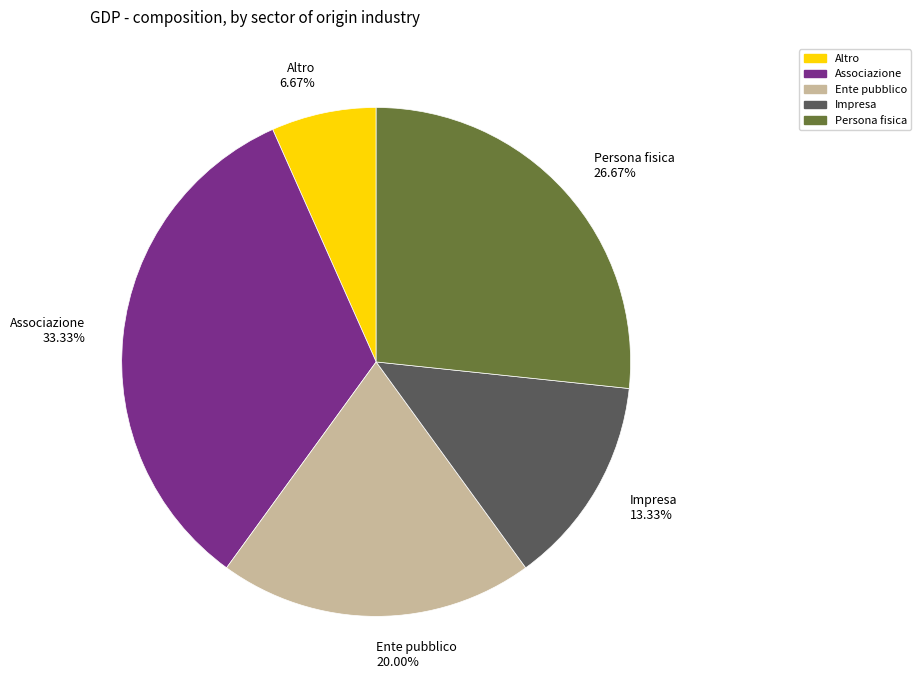

To the nearest percent, what is the difference between the Ente pubblico and Altro slice percentages?

13%